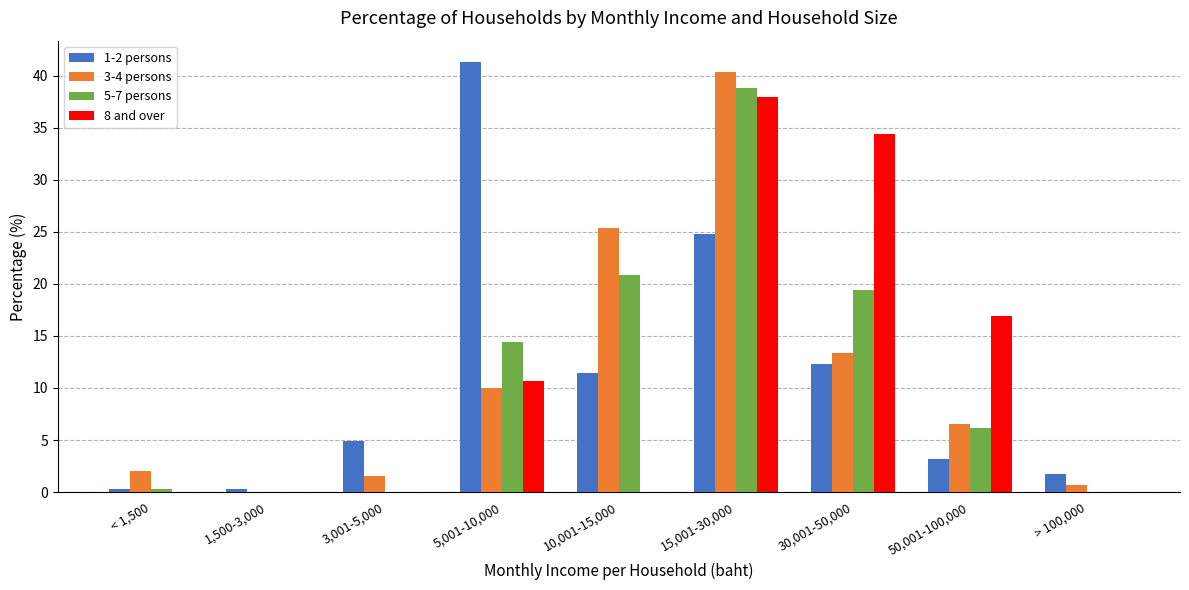

What is the spread (max minus min) of values at 50,001-100,000?

13.7